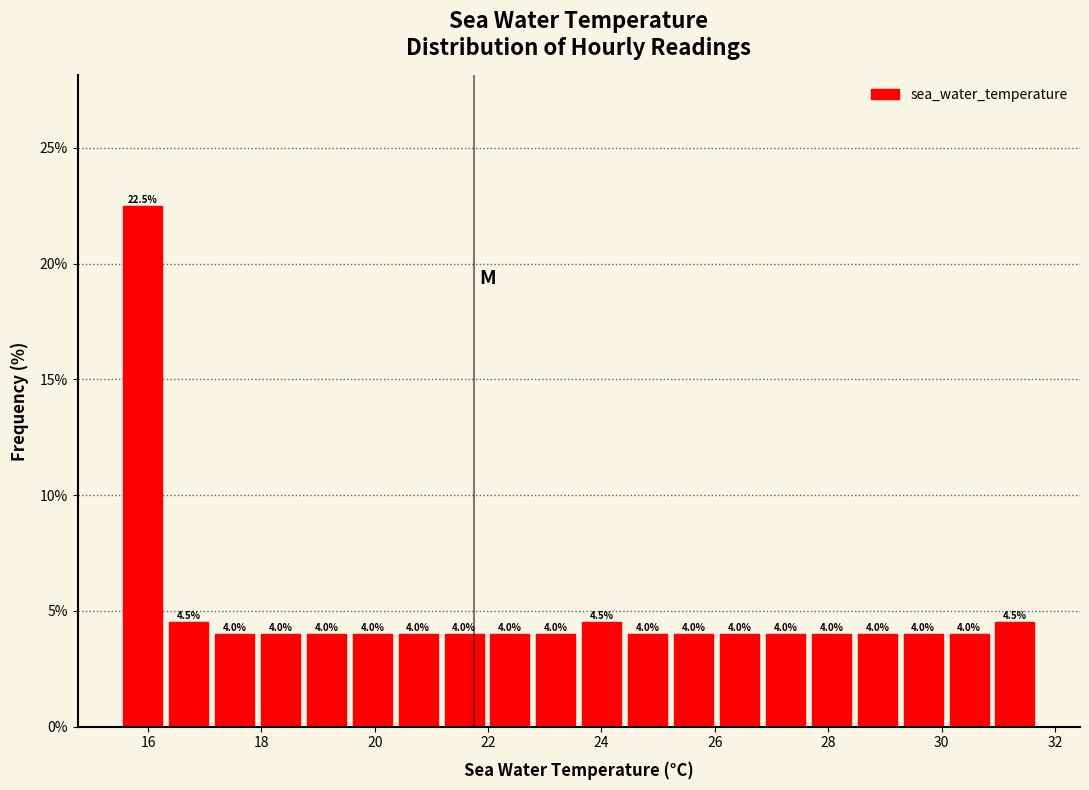

Over which range of the x-axis is the bar tallest?

15.6 to 16.4